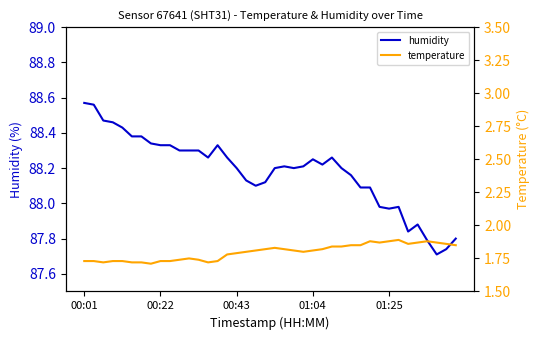

Where is the first local maximum for temperature?

11